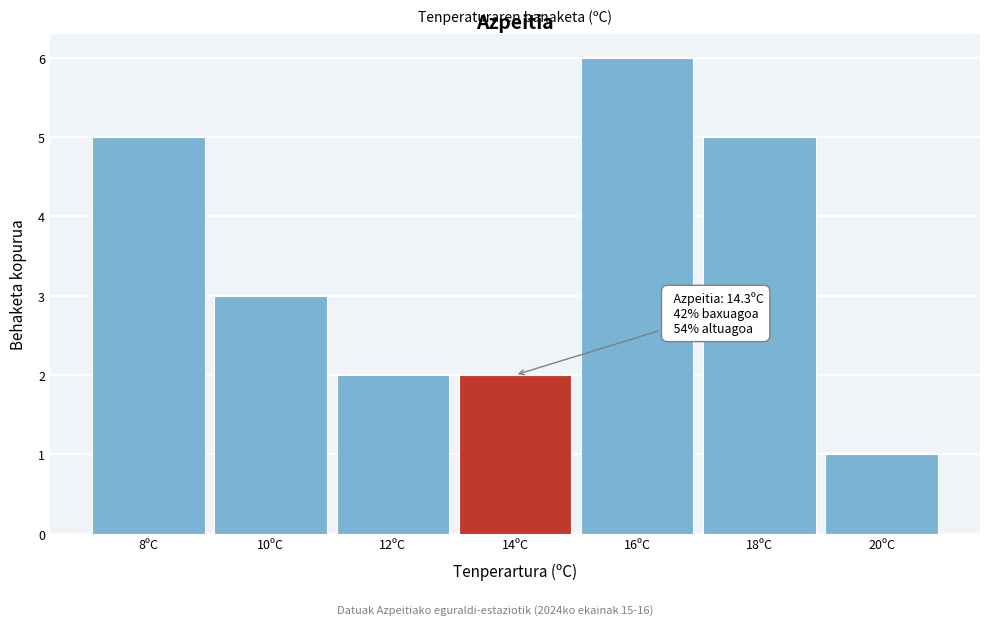

Reading left to right, extract all data points from this chart.

8ºC=5	10ºC=3	12ºC=2	14ºC=2	16ºC=6	18ºC=5	20ºC=1